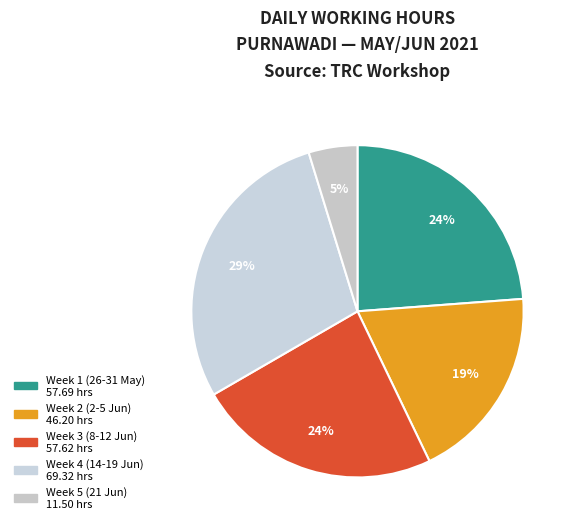

Count the number of slices in the pie.

5